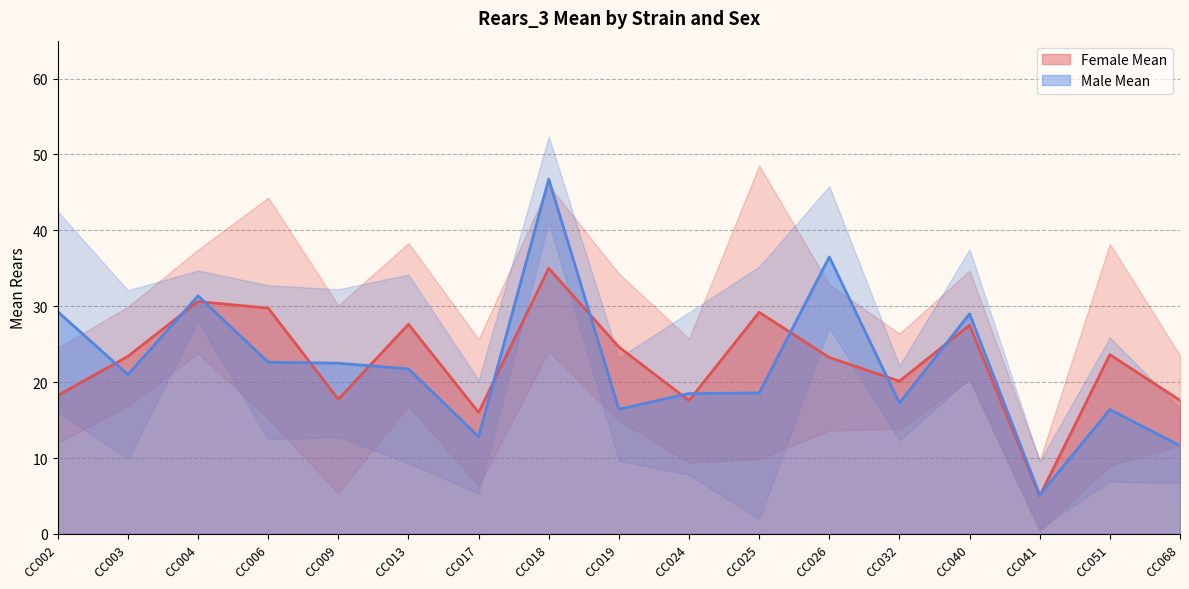

Rank the series by their average value, from highest to lowest.

Female Mean, Male Mean